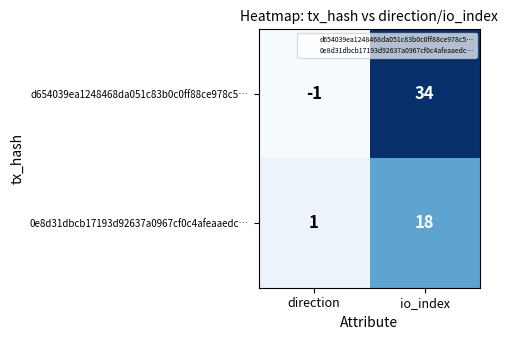

The value of 0e8d31dbcb17193d92637a0967cf0c4afeaaedc… at direction is 1. True or false?

True